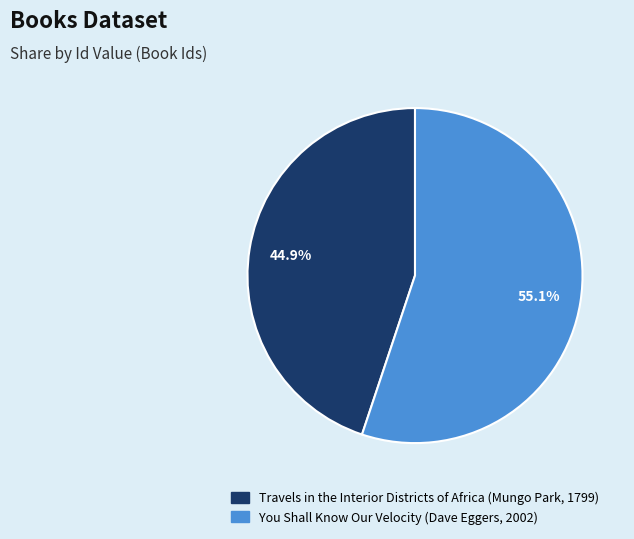

How many segments does this pie chart have?

2